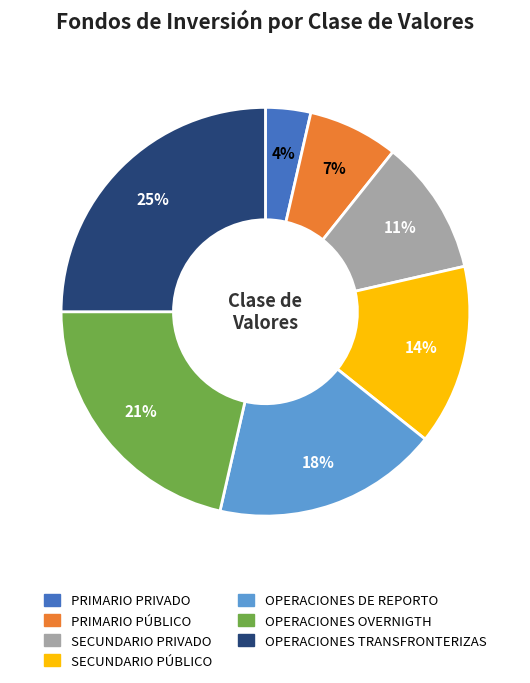

To the nearest percent, what percentage of the pie is SECUNDARIO PÚBLICO?

14%